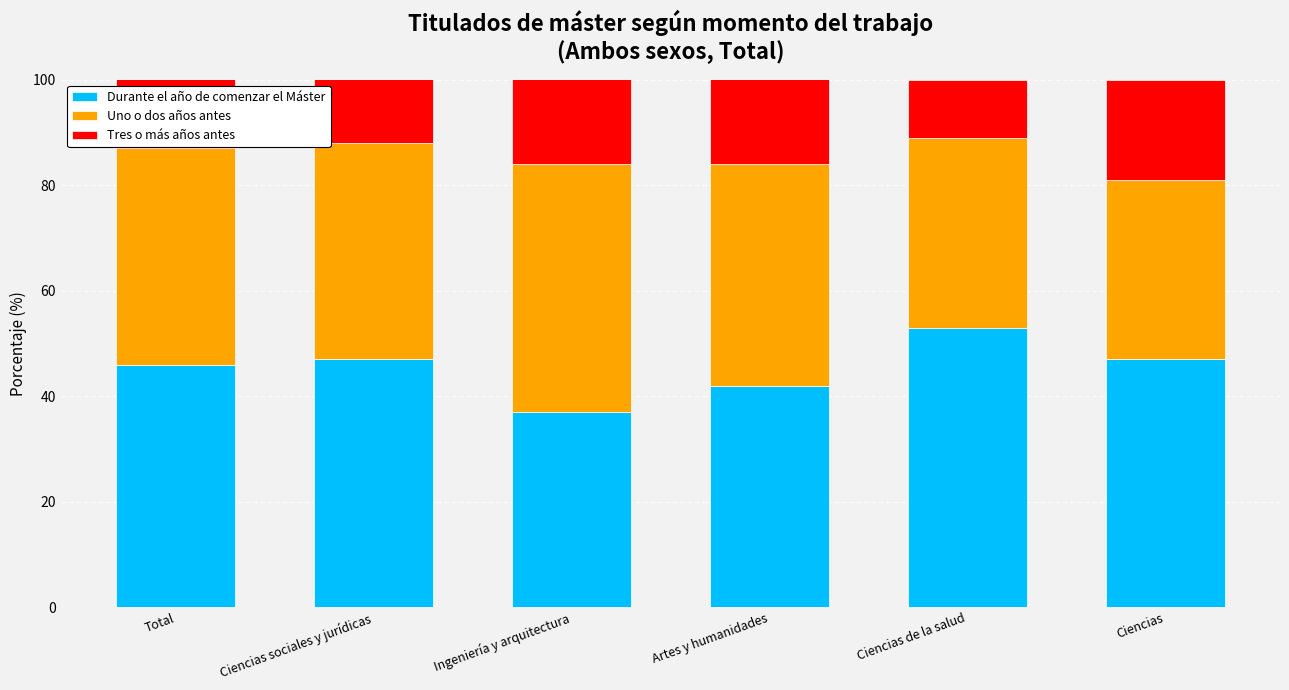

What is the total value across all series at Ciencias?

100